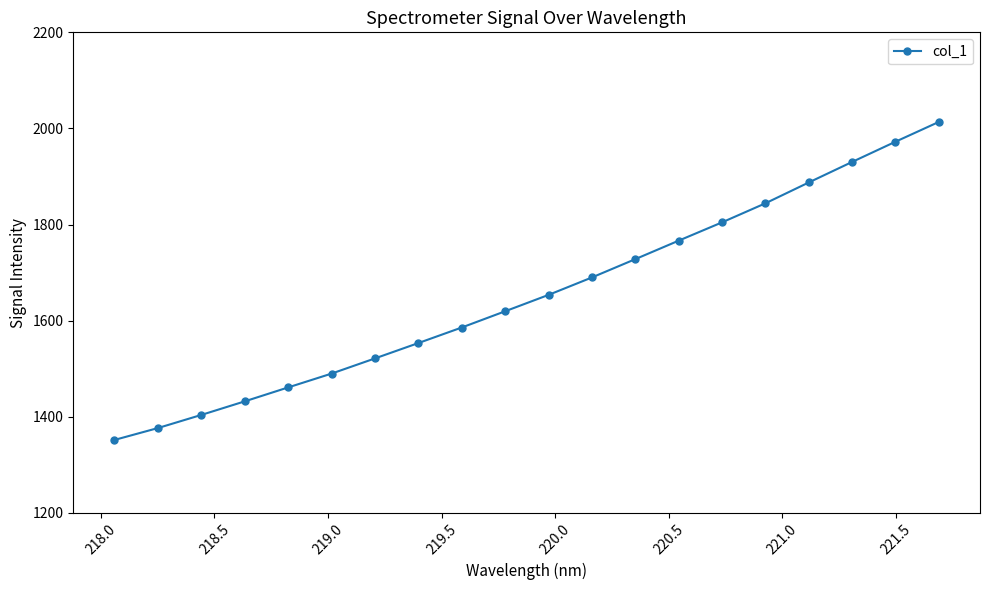

What is the sum of all values?

33086.9